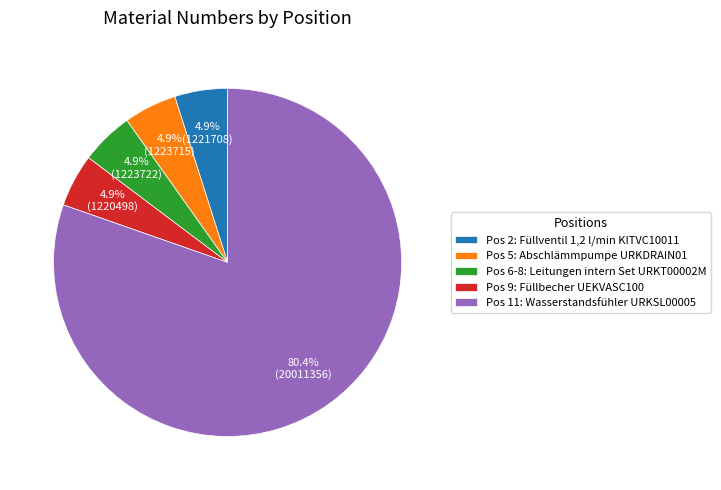

Which category has the biggest portion of the pie?

Pos 11: Wasserstandsfühler URKSL00005